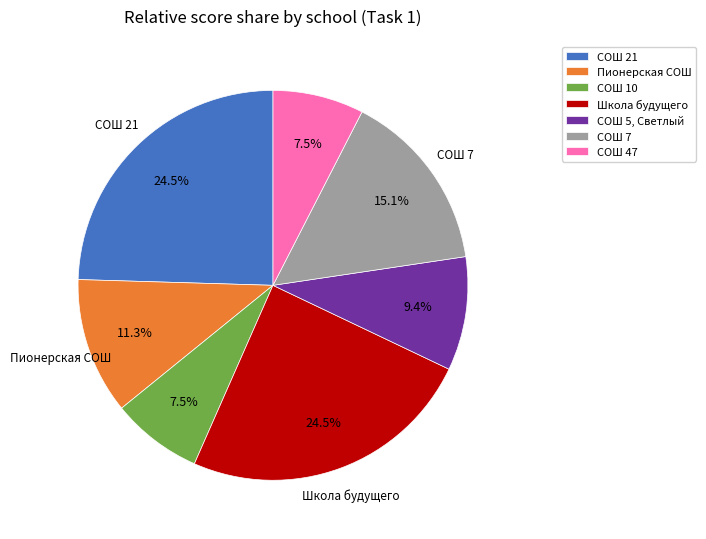

What is the ratio of the value at СОШ 47 to the value at Пионерская СОШ?

0.7